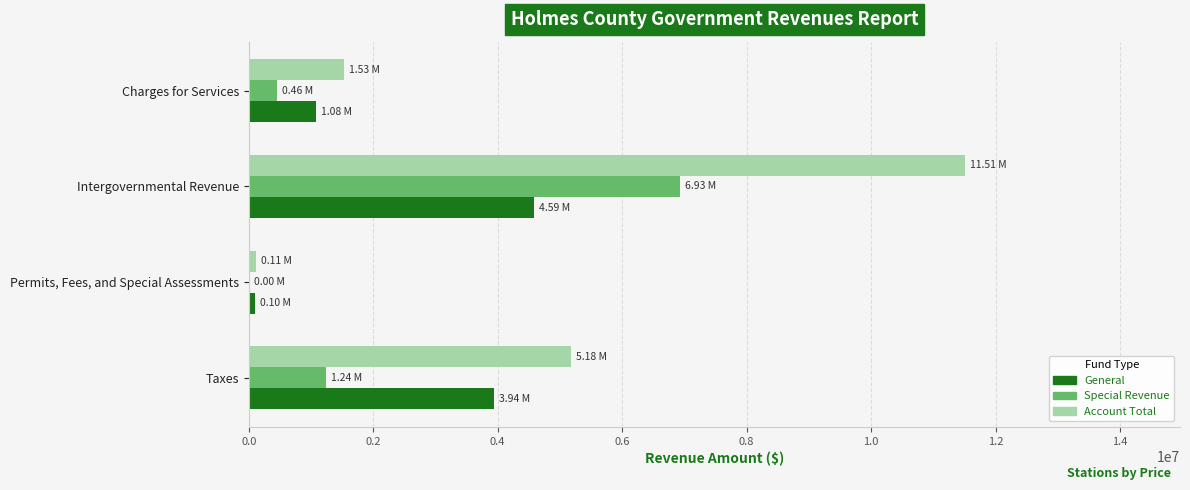

Is the value of Account Total at Permits, Fees, and Special Assessments greater than the value of General at Intergovernmental Revenue?

No